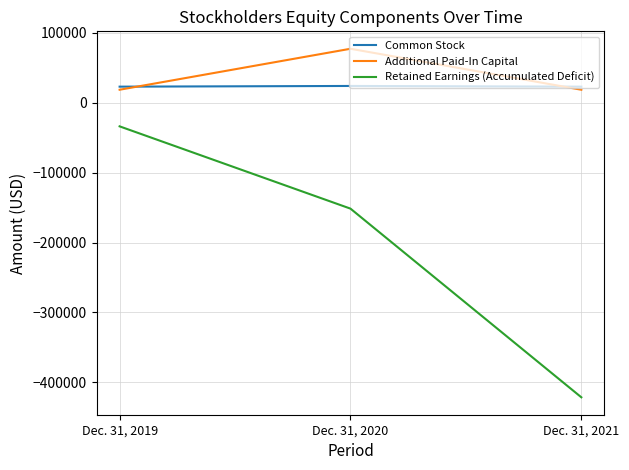

What is the highest value of the Additional Paid-In Capital series?

77150